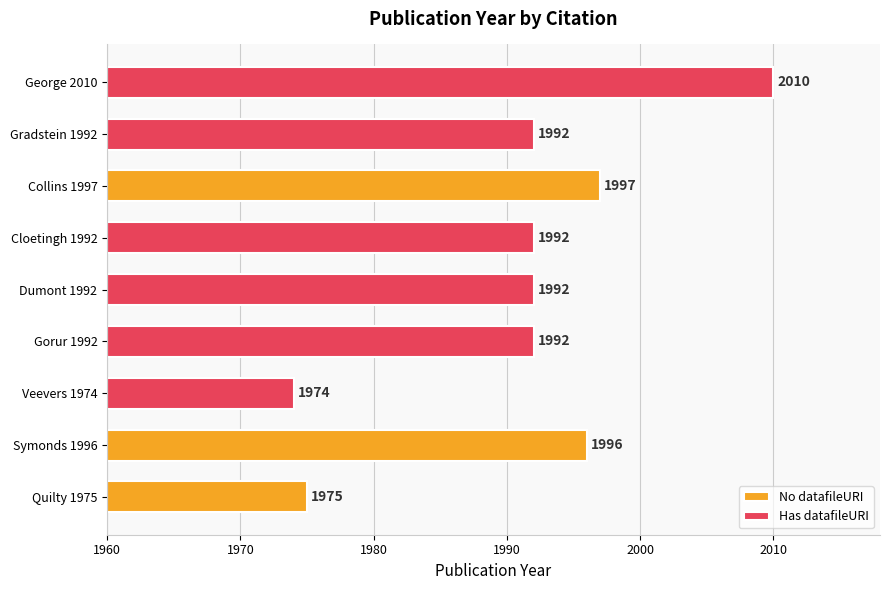

What is the average value?

1991